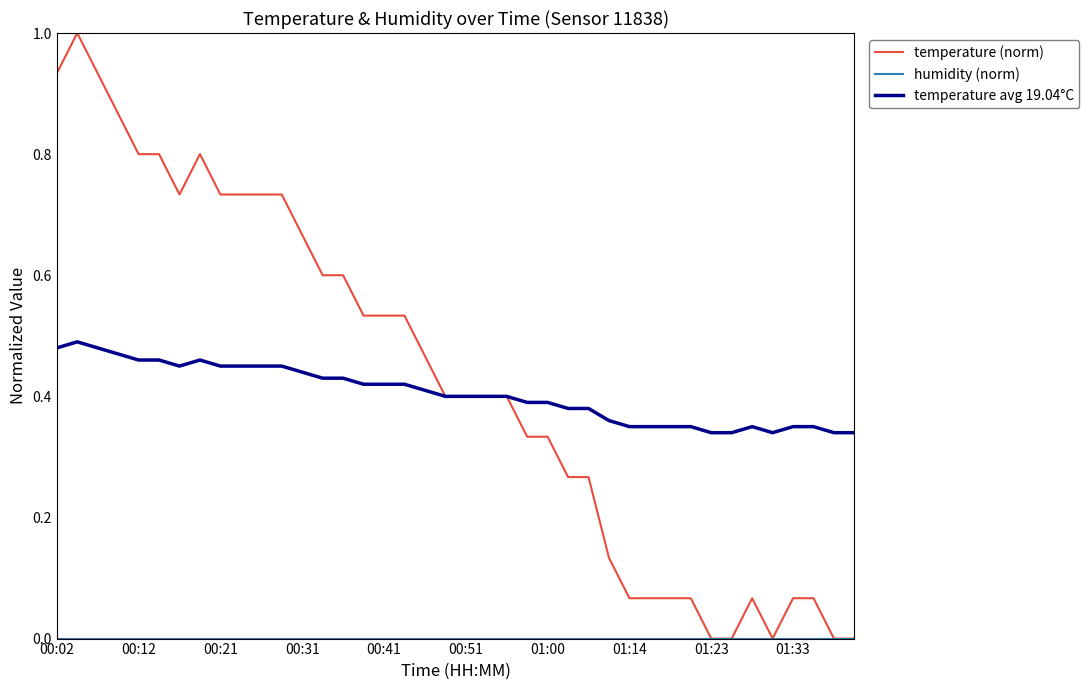

What is the maximum value shown in the chart?

1.0